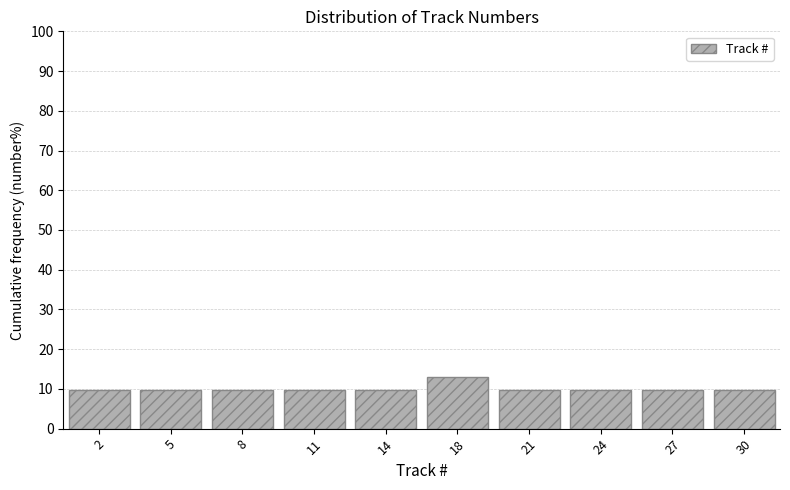

Reading right to left, list all the values displayed in this chart.

9.7	9.7	9.7	9.7	12.9	9.7	9.7	9.7	9.7	9.7